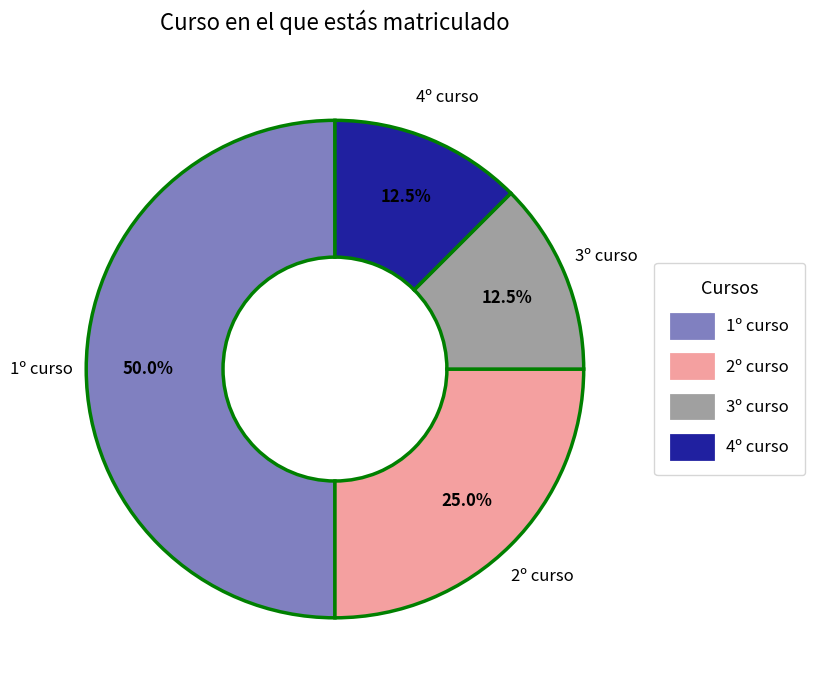

Which slice is the largest?

1º curso